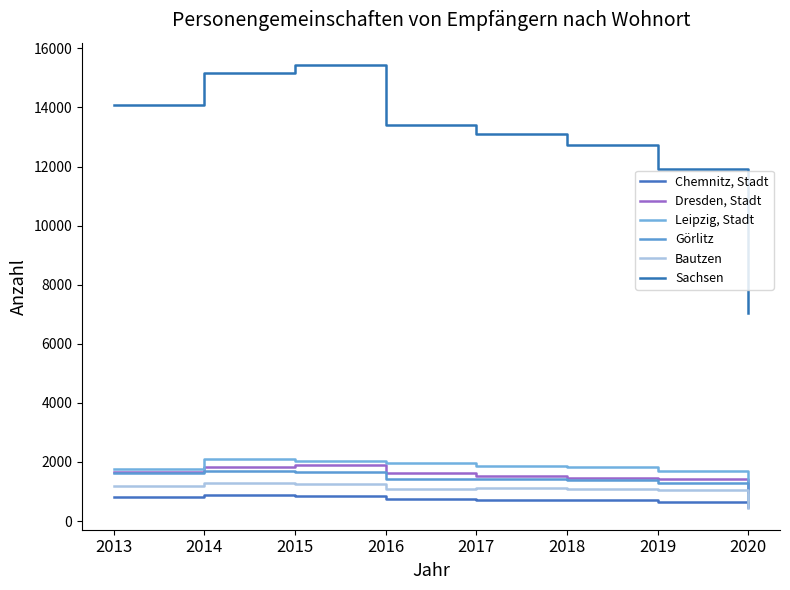

True or false: Dresden, Stadt and Bautzen cross at least once.

False